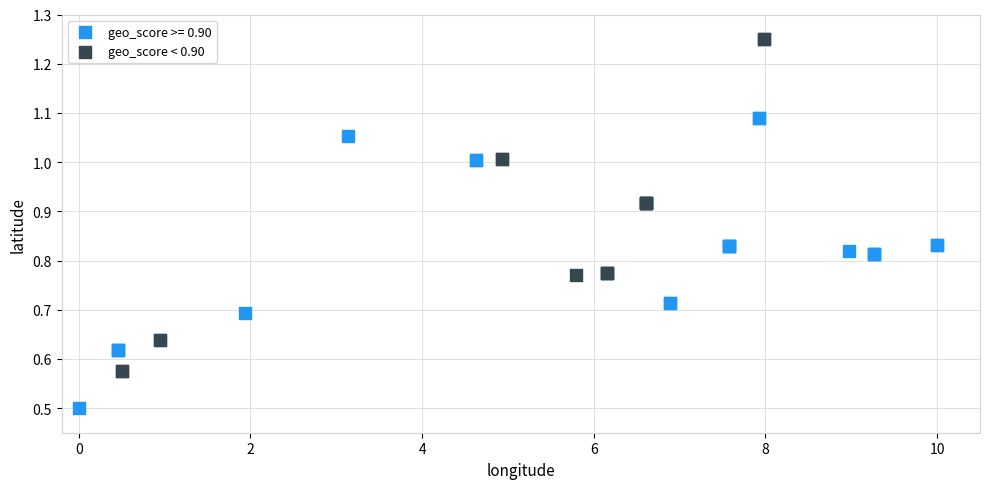

Which series reaches the minimum Y coordinate?

geo_score >= 0.90